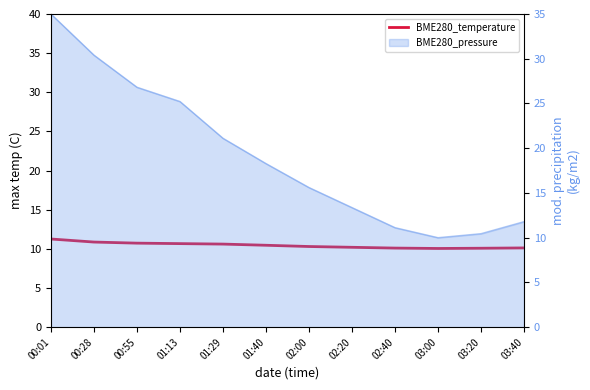

Approximately how many times larger is the value at 01:13 compared to 00:55?

1.0